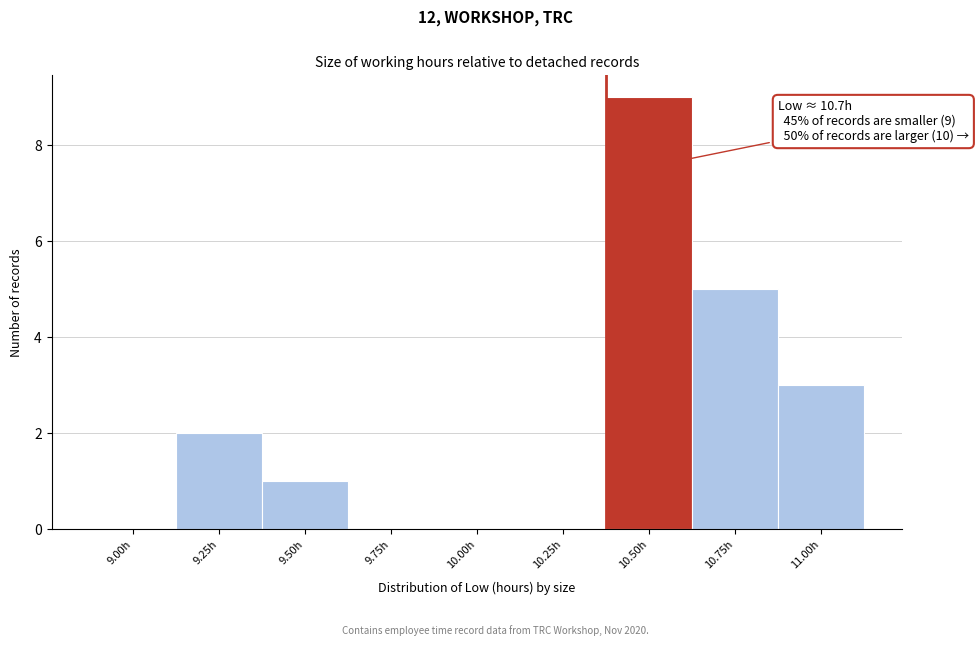

Reading left to right, what are all the values shown in this chart?

9.00h=0	9.25h=2	9.50h=1	9.75h=0	10.00h=0	10.25h=0	10.50h=9	10.75h=5	11.00h=3